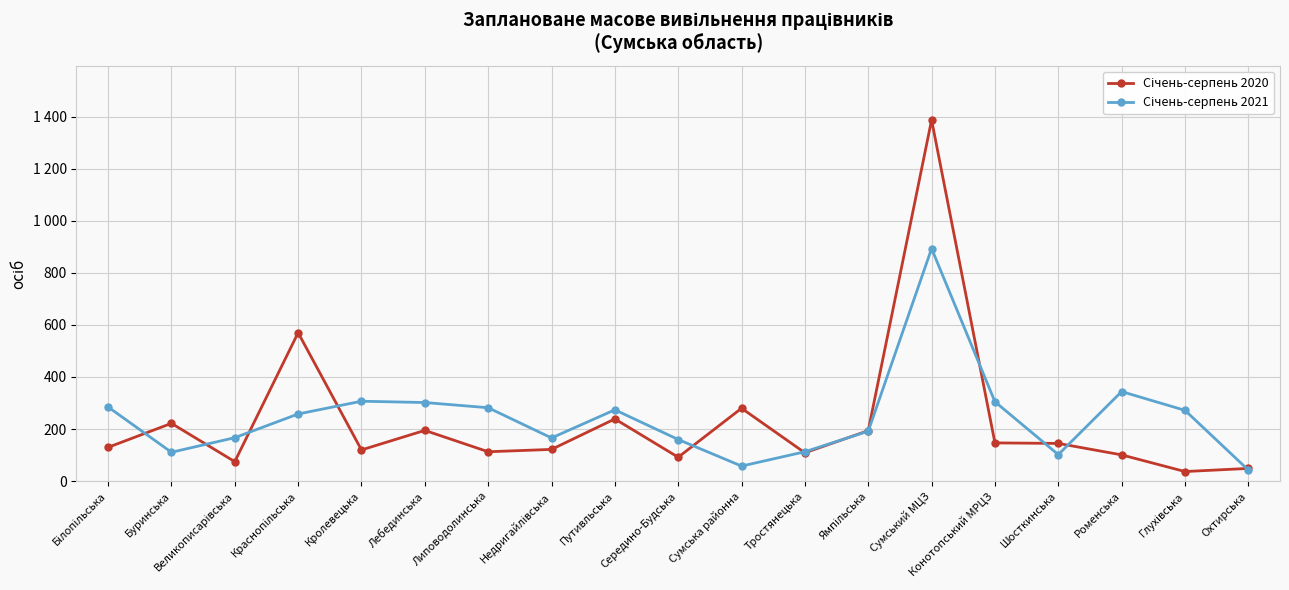

Reading left to right, transcribe all the data shown in this chart.

Січень-серпень 2020: Білопільська=130	Буринська=222	Великописарівська=75	Краснопільська=570	Кролевецька=120	Лебединська=195	Липоводолинська=113	Недригайлівська=122	Путивльська=239	Середино-Будська=92	Сумська районна=280	Тростянецька=109	Ямпільська=194	Сумський МЦЗ=1387	Конотопський МРЦЗ=147	Шосткинська=145	Роменська=101	Глухівська=37	Охтирська=49
Січень-серпень 2021: Білопільська=285	Буринська=111	Великописарівська=167	Краснопільська=258	Кролевецька=307	Лебединська=302	Липоводолинська=282	Недригайлівська=166	Путивльська=274	Середино-Будська=160	Сумська районна=58	Тростянецька=113	Ямпільська=192	Сумський МЦЗ=893	Конотопський МРЦЗ=305	Шосткинська=102	Роменська=344	Глухівська=272	Охтирська=43